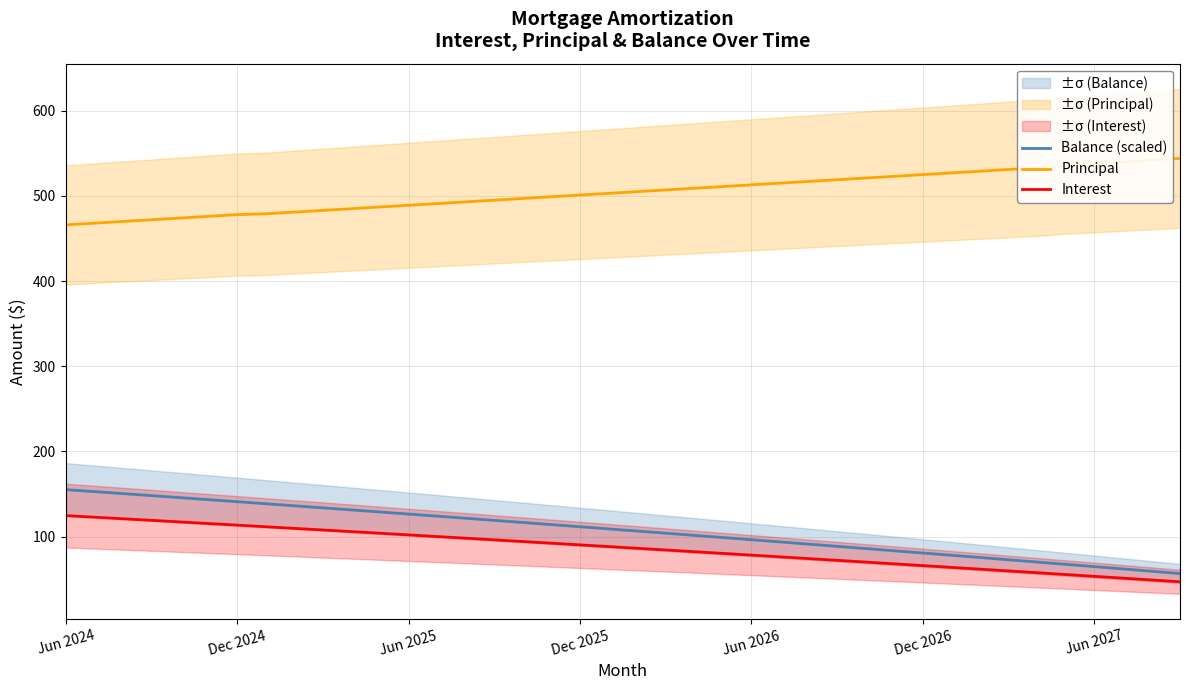

How many series are shown in this chart?

3